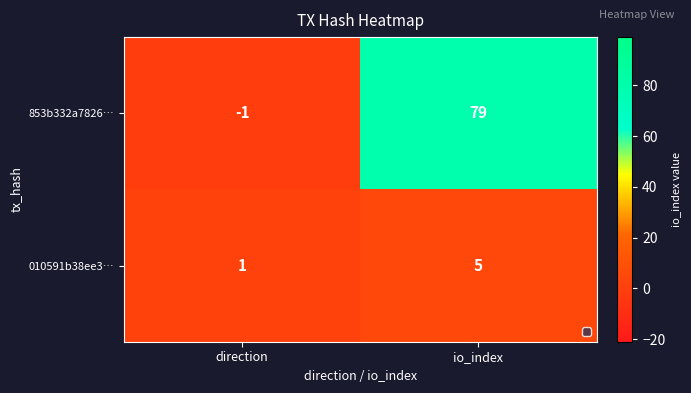

Which category has the lowest value in the 010591b38ee3… series?

direction